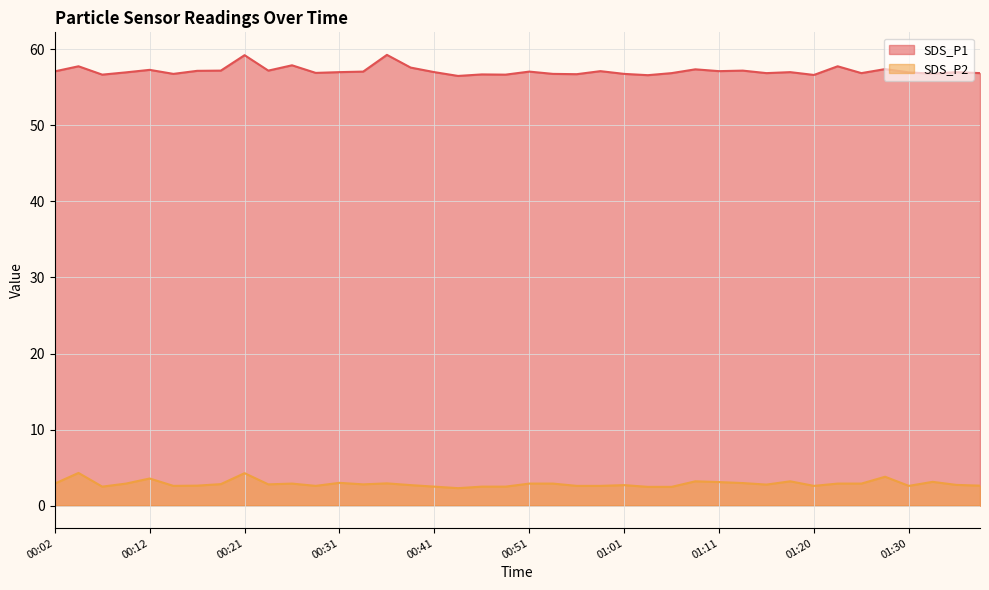

In SDS_P1, how many points are lower than both neighbors (excluding endpoints)?

13